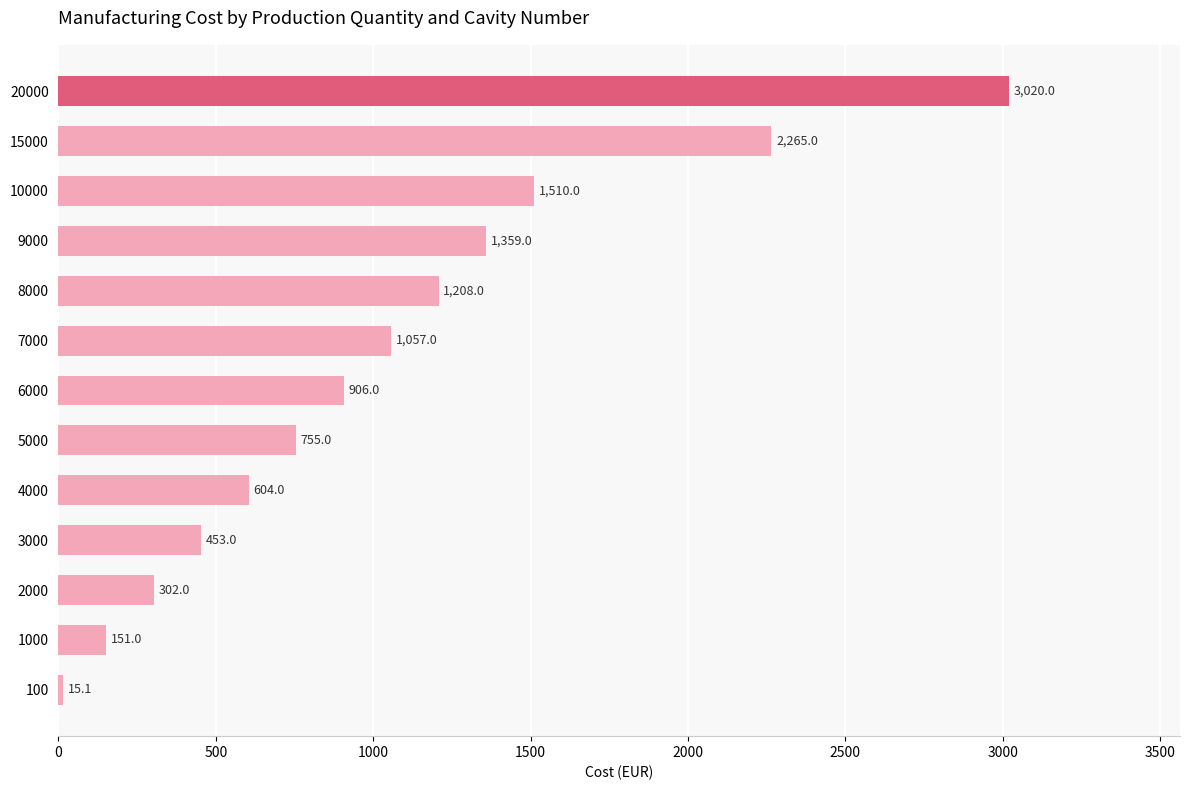

What is the sum of the values at 20000 and 9000?

4379.0